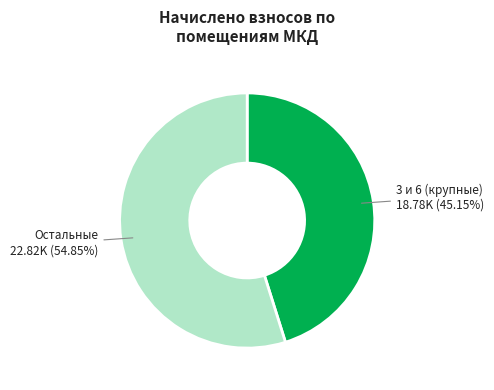

Count the number of slices in the pie.

2